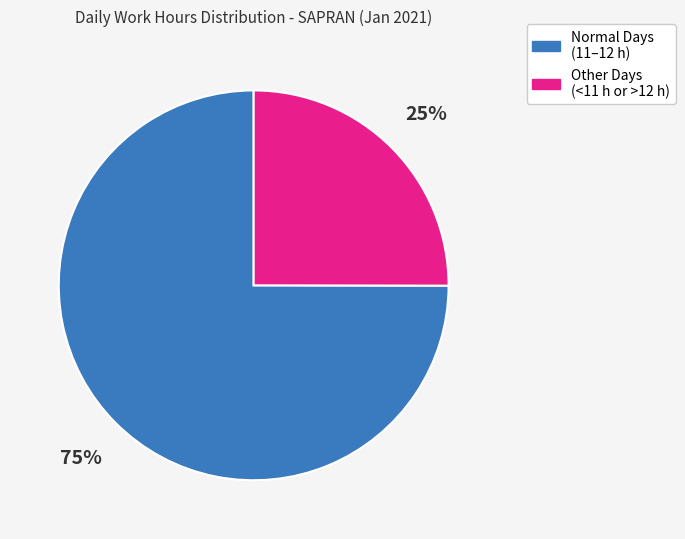

To the nearest percent, what is the difference between the largest and smallest slice percentages?

50%